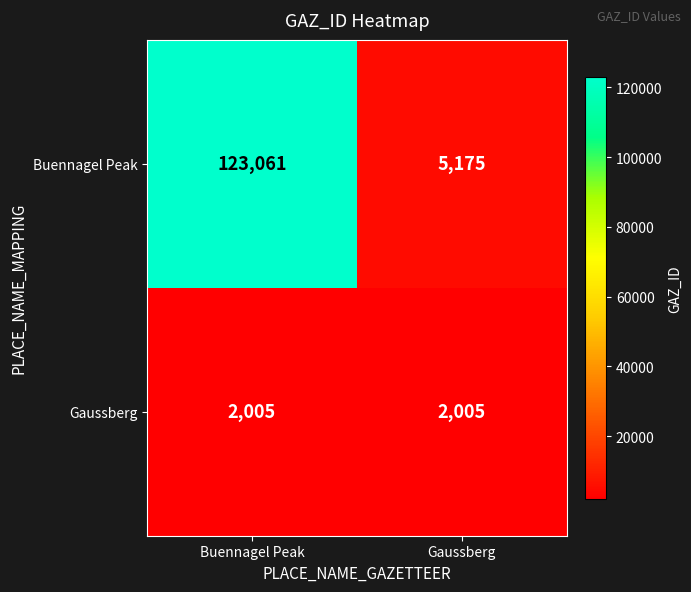

Reading left to right, list all the values displayed in this chart.

Buennagel Peak: Buennagel Peak=123061	Gaussberg=5175
Gaussberg: Buennagel Peak=2005	Gaussberg=2005